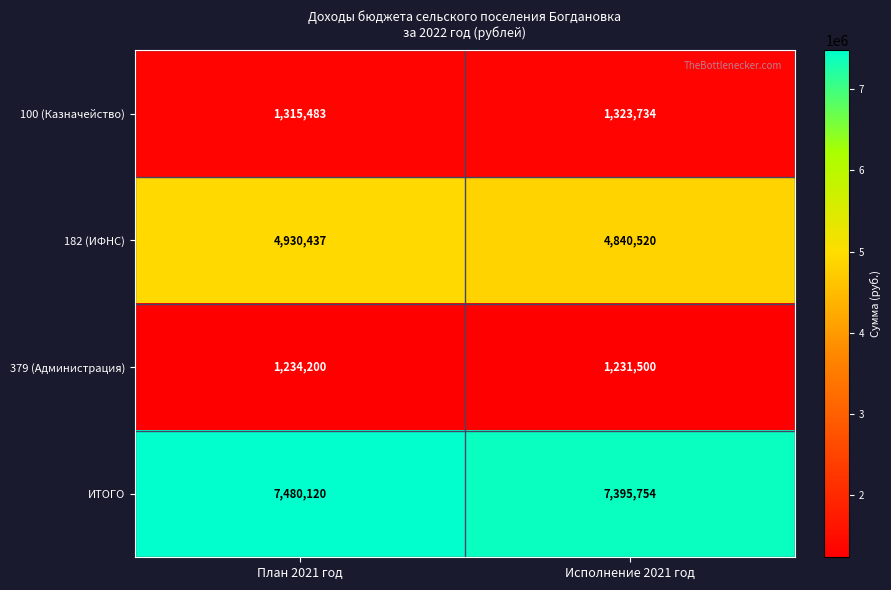

Which series has the largest range (max minus min)?

182 (ИФНС)